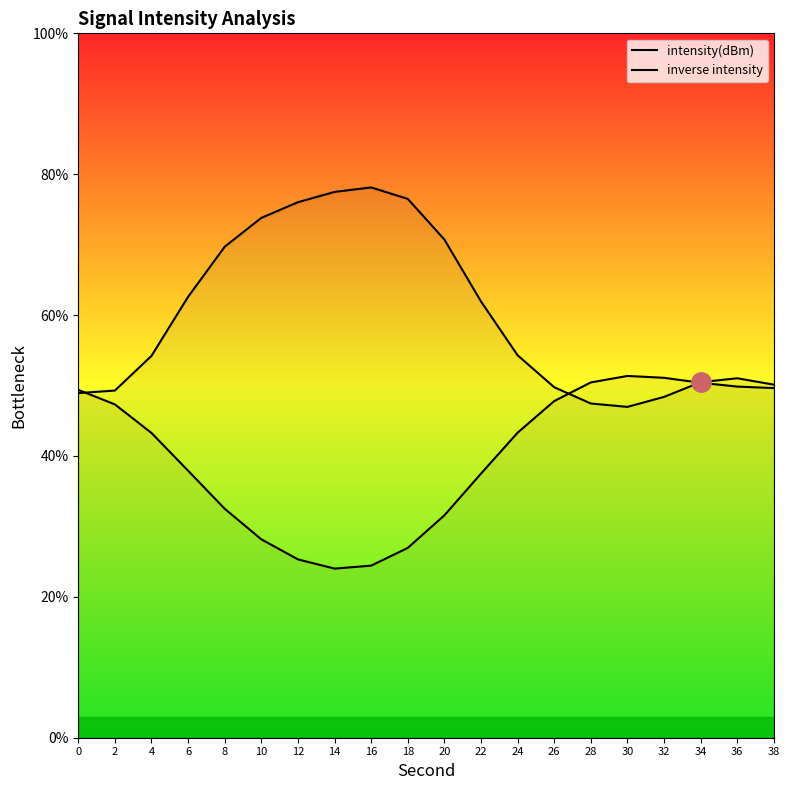

How many times do intensity(dBm) and inverse intensity cross each other?

3